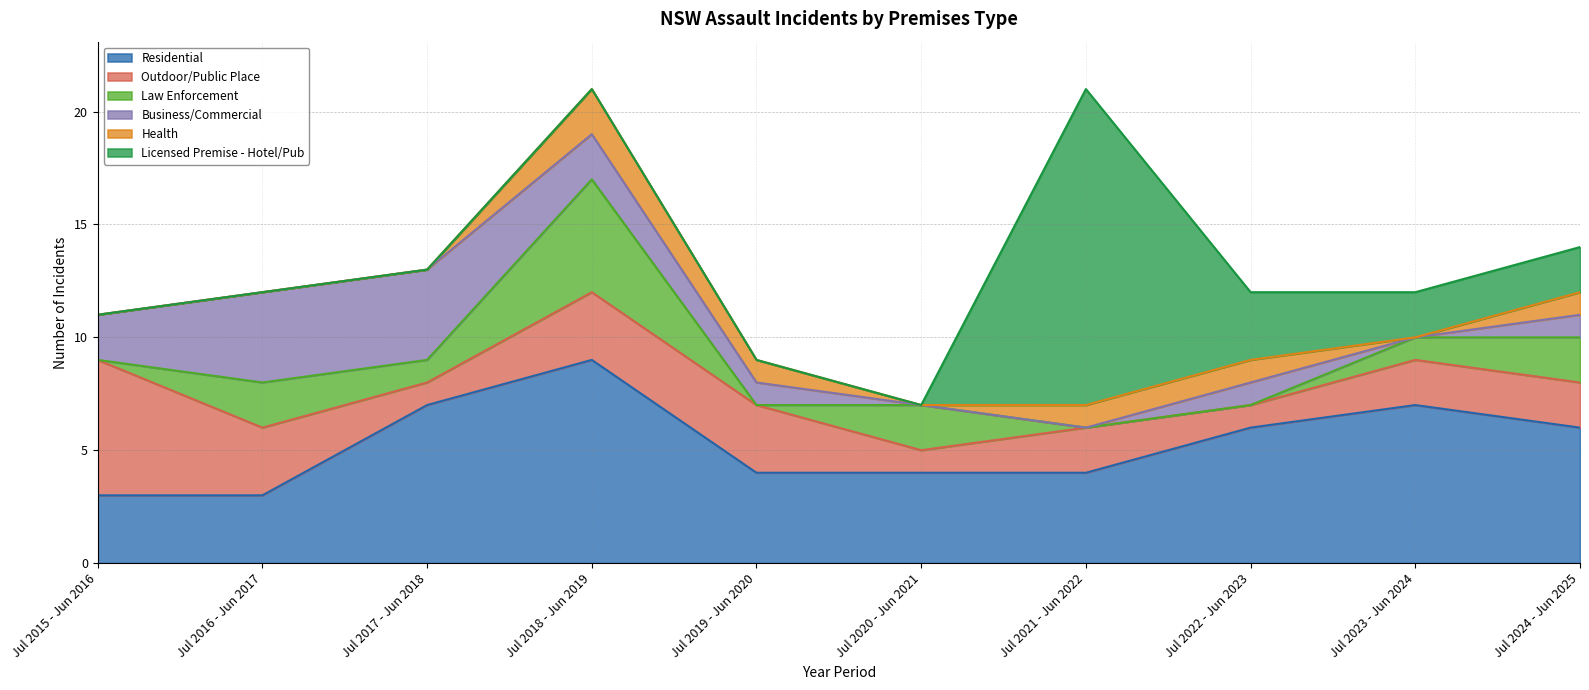

True or false: Health and Law Enforcement intersect in this chart.

True